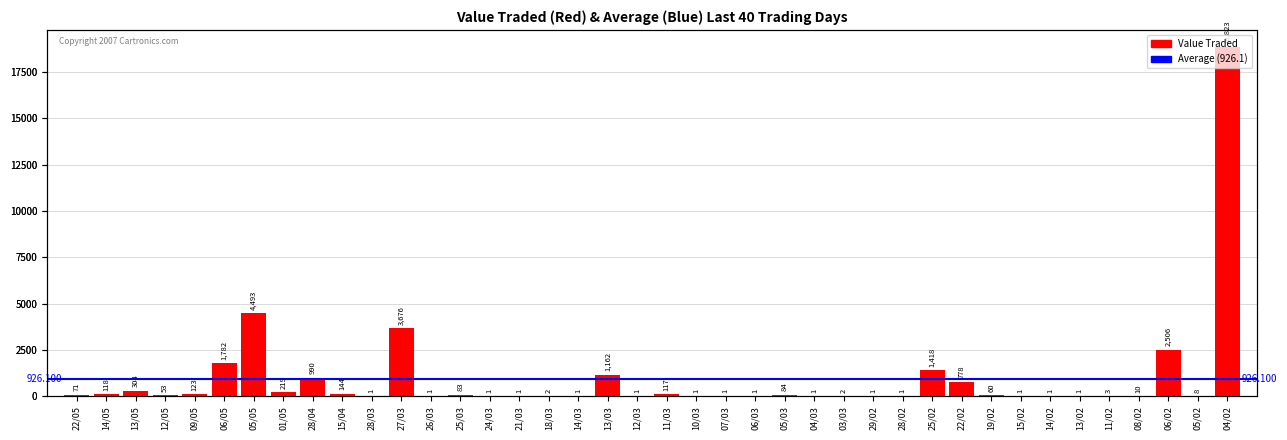

Where is the data nearest to the value 9412?

05/05